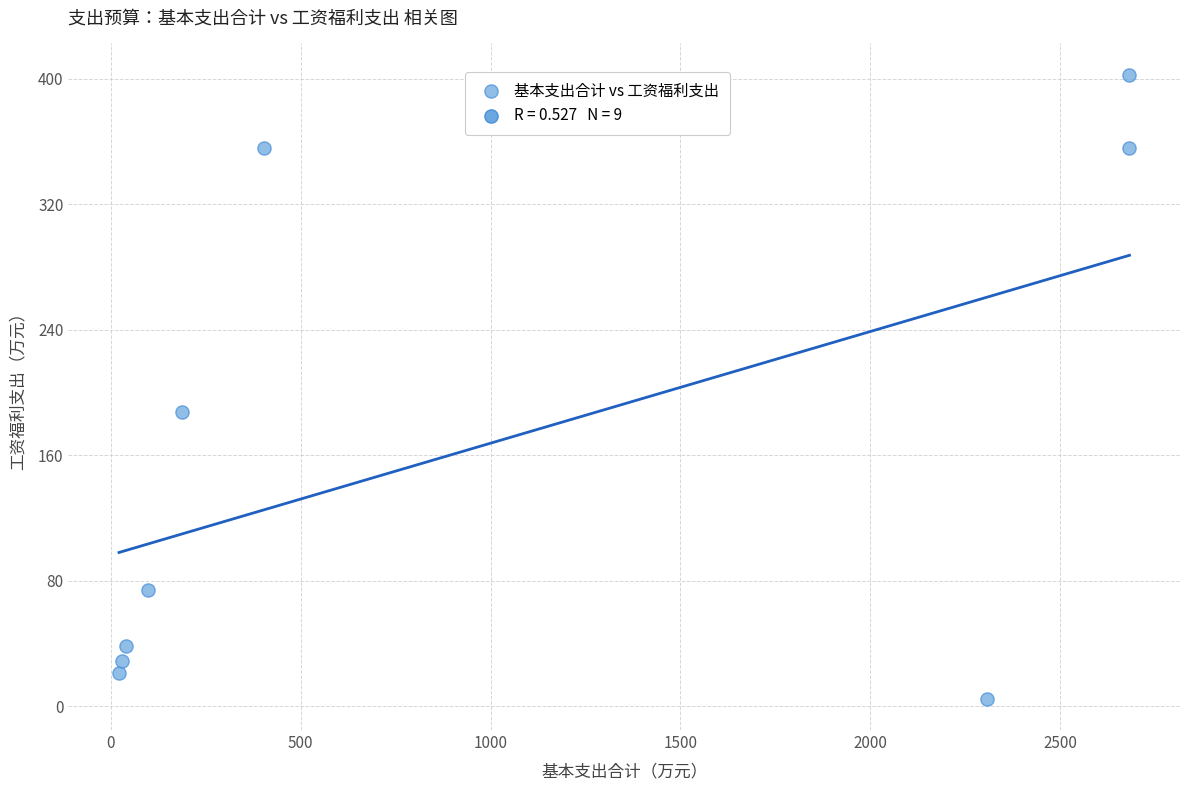

What Y value in the scatter plot is closest to 203?

187.7